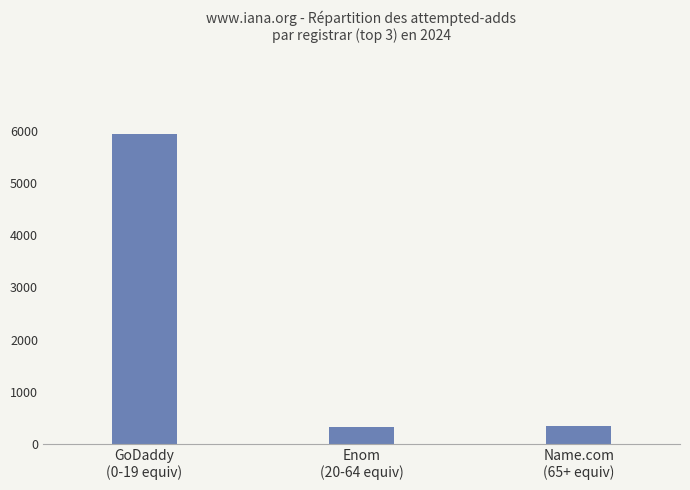

Are the bars horizontal?

No